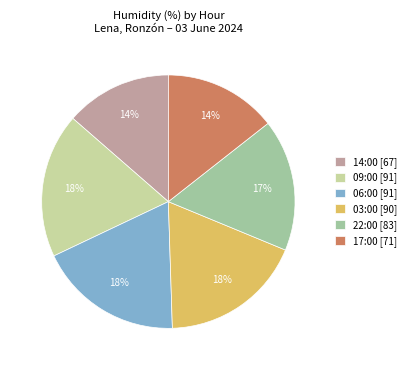

What is the ratio of the value at 06:00 [91] to the value at 03:00 [90]?

1.0